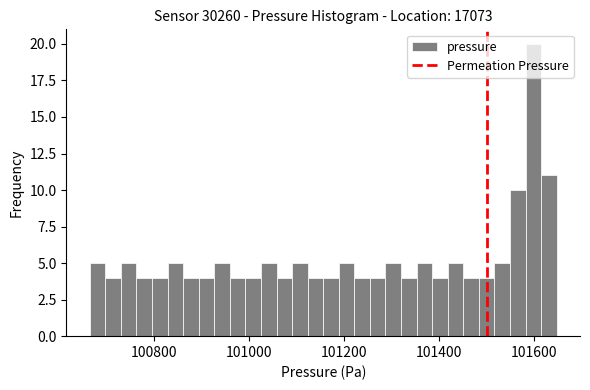

Around what value on the x-axis is the tallest bar? Give the approximate position of its centre, as read against the axis.

101600